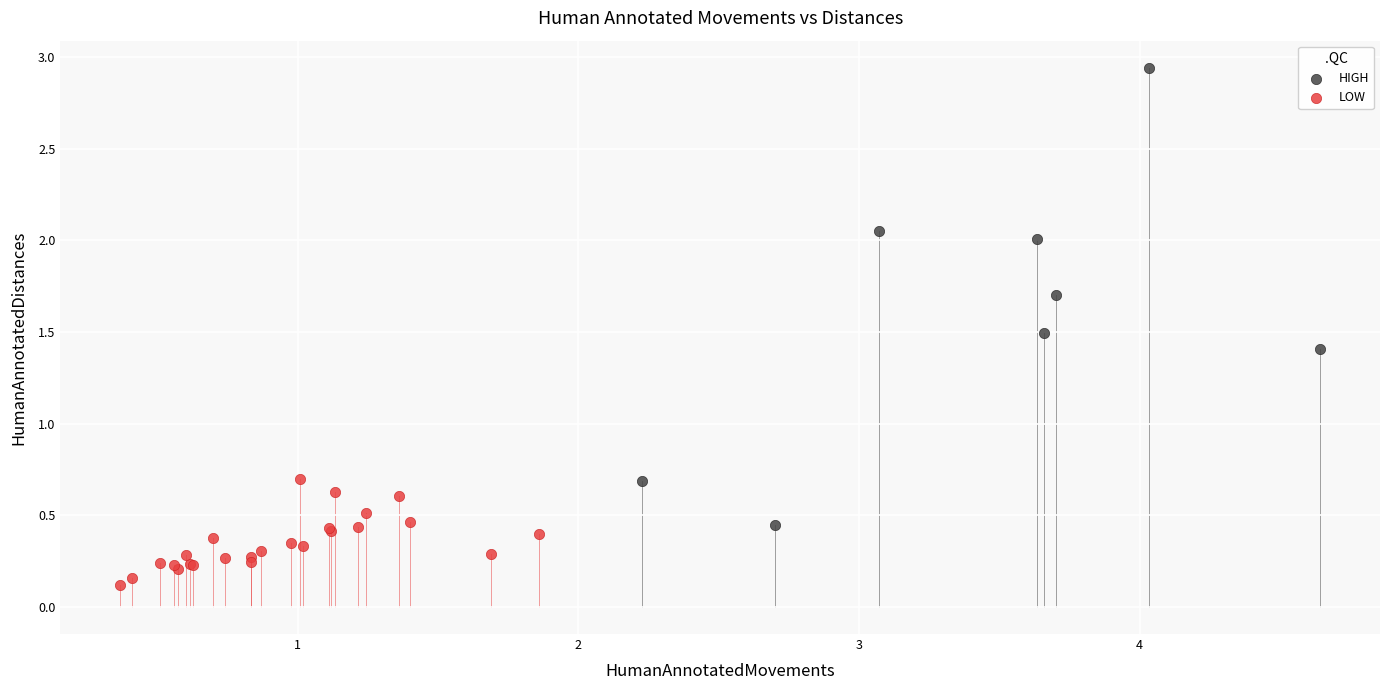

Which series contains the lowest Y value?

LOW